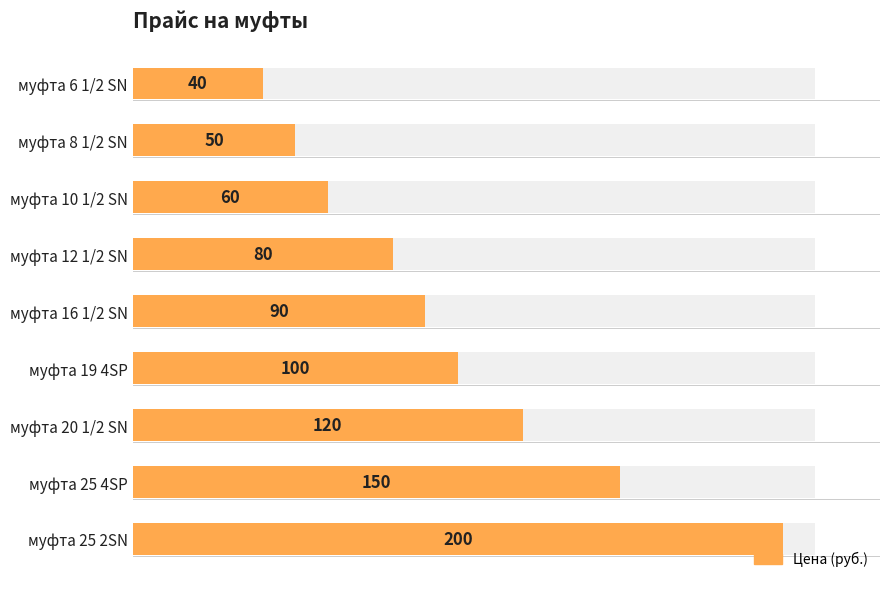

The chart shows a value of 175 at 250. True or false?

False